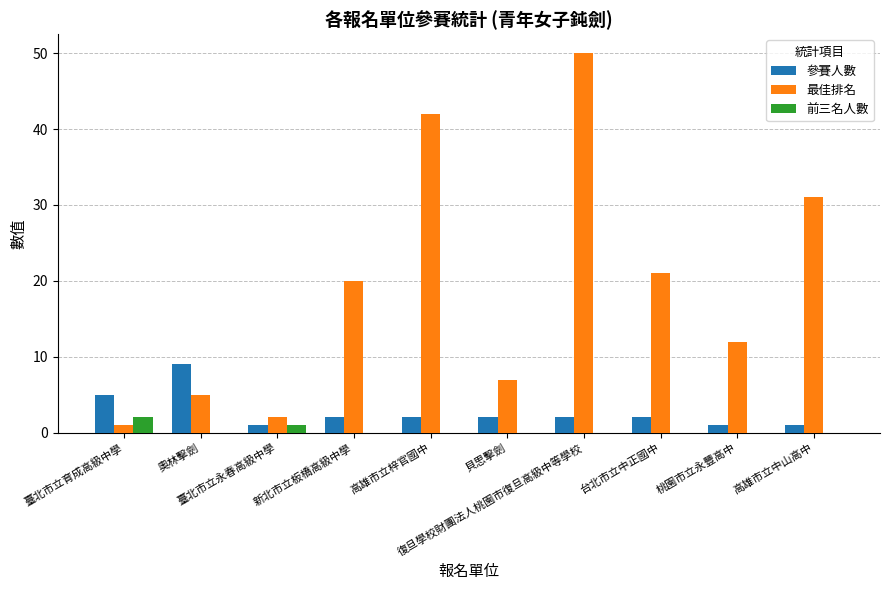

Reading left to right, what are all the values shown in this chart?

參賽人數: 臺北市立育成高級中學=5	奧林擊劍=9	臺北市立永春高級中學=1	新北市立板橋高級中學=2	高雄市立梓官國中=2	貝思擊劍=2	復旦學校財團法人桃園市復旦高級中等學校=2	台北市立中正國中=2	桃園市立永豐高中=1	高雄市立中山高中=1
最佳排名: 臺北市立育成高級中學=1	奧林擊劍=5	臺北市立永春高級中學=2	新北市立板橋高級中學=20	高雄市立梓官國中=42	貝思擊劍=7	復旦學校財團法人桃園市復旦高級中等學校=50	台北市立中正國中=21	桃園市立永豐高中=12	高雄市立中山高中=31
前三名人數: 臺北市立育成高級中學=2	奧林擊劍=0	臺北市立永春高級中學=1	新北市立板橋高級中學=0	高雄市立梓官國中=0	貝思擊劍=0	復旦學校財團法人桃園市復旦高級中等學校=0	台北市立中正國中=0	桃園市立永豐高中=0	高雄市立中山高中=0